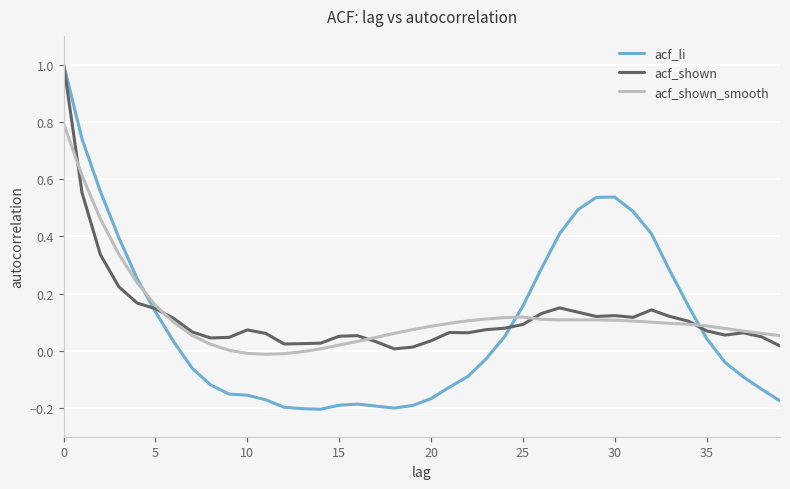

What is the maximum value shown in the chart?

1.0